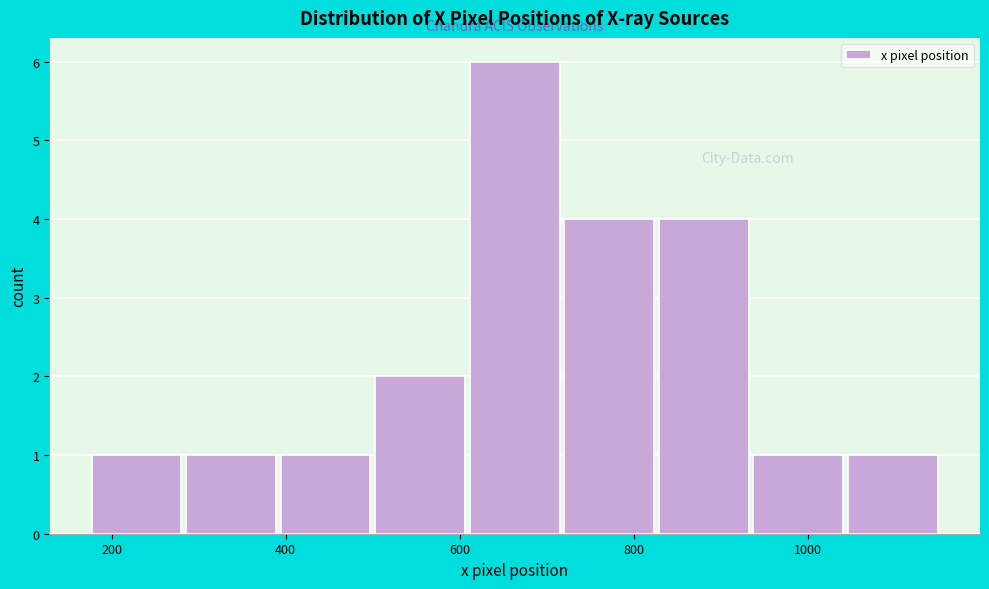

Over which range of the x-axis is the bar tallest?

600 to 720